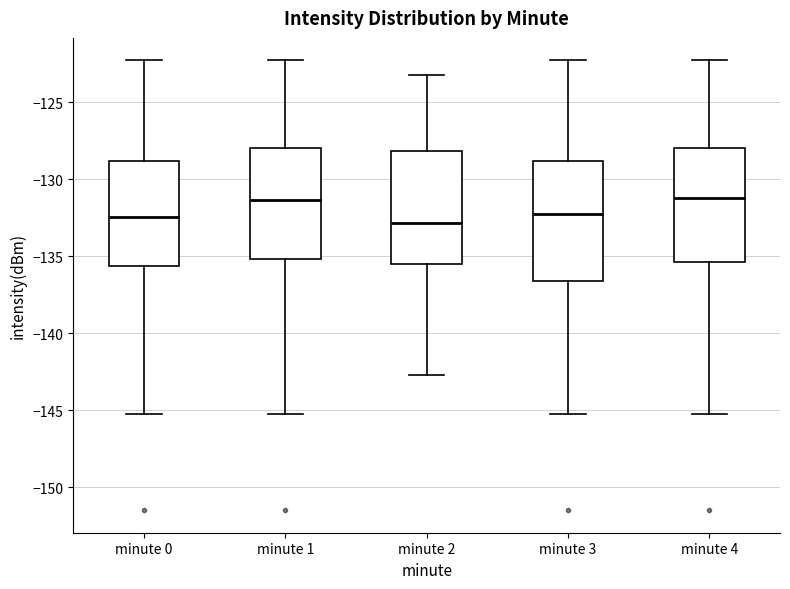

Where does the upper whisker of the box for minute 3 end on the y-axis? The values are not printed on the chart, so give them approximately, as read against the axis.

-122.5